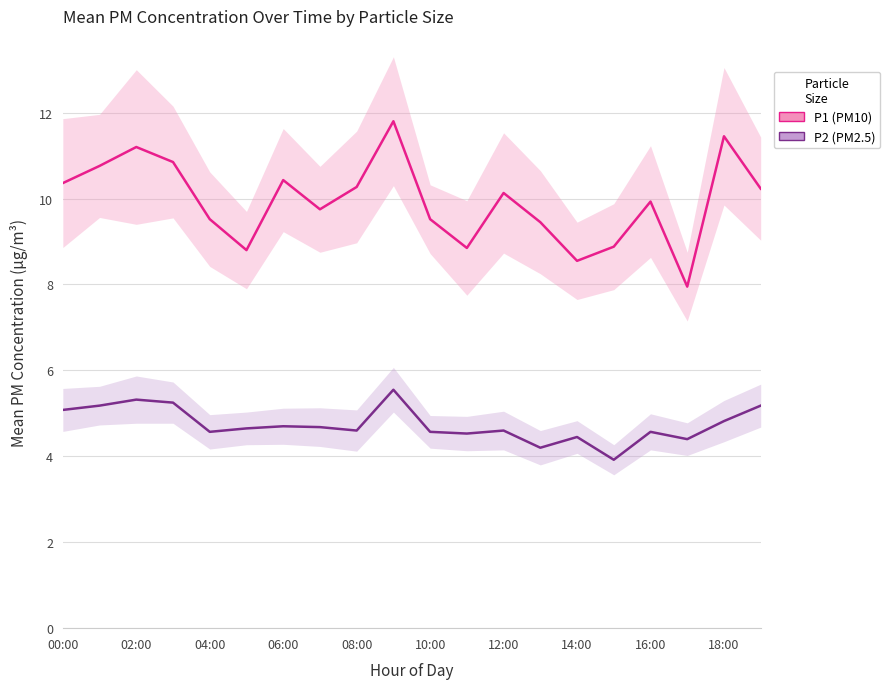

True or false: P1 and P2 cross at least once.

False